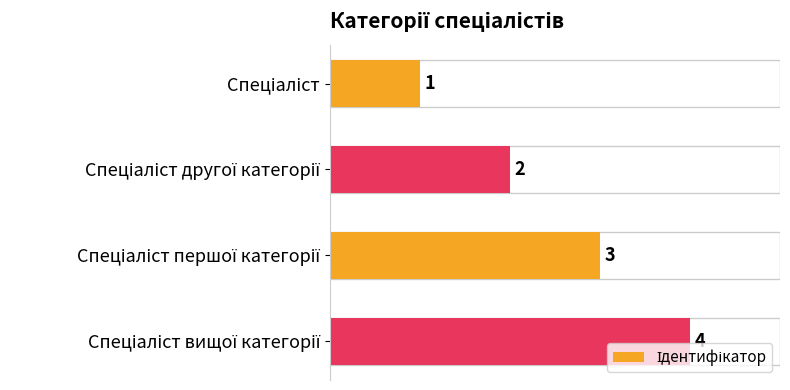

How many values are between 2 and 4?

3